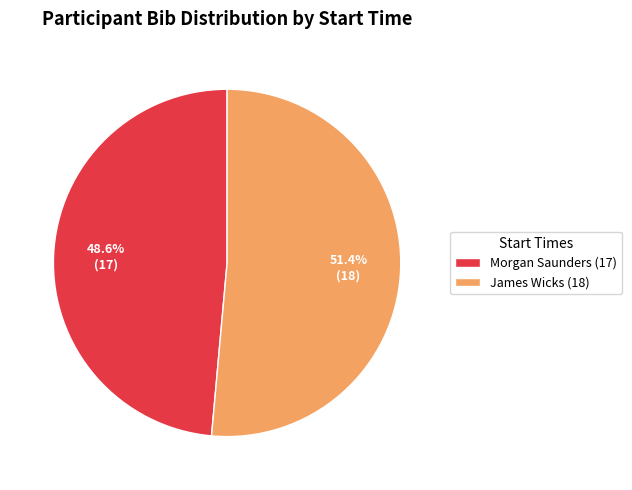

What percentage do Morgan Saunders (17) and James Wicks (18) together represent?

100.0%